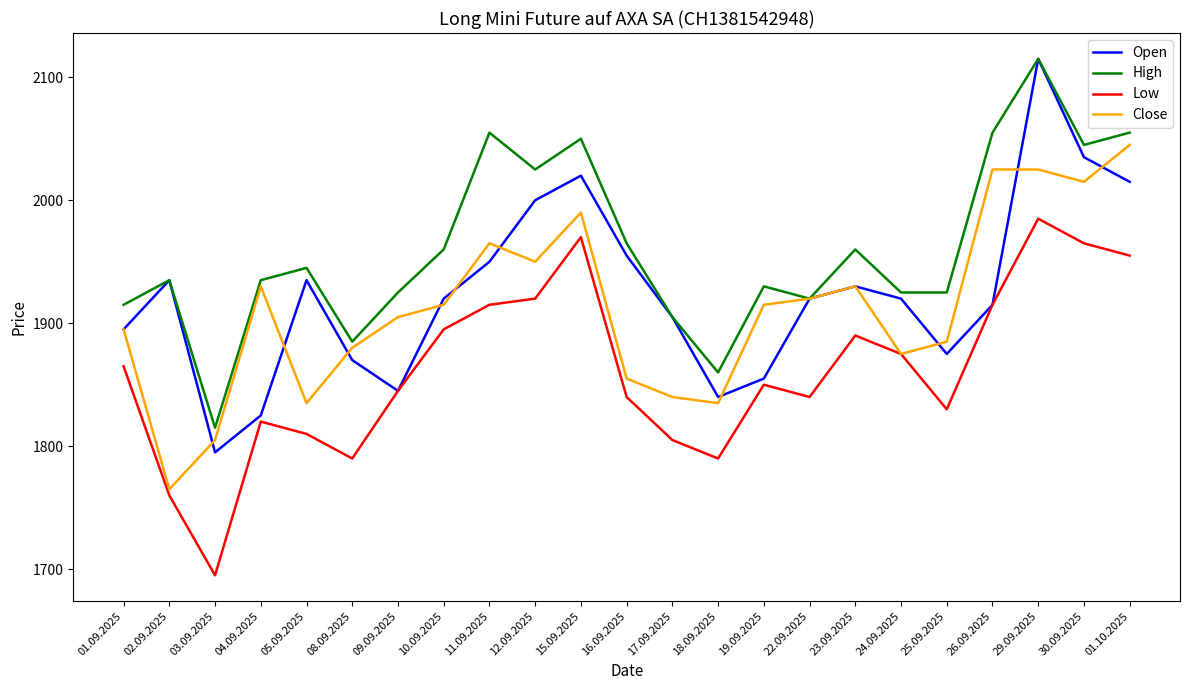

What is the average value of the Low series?

1862